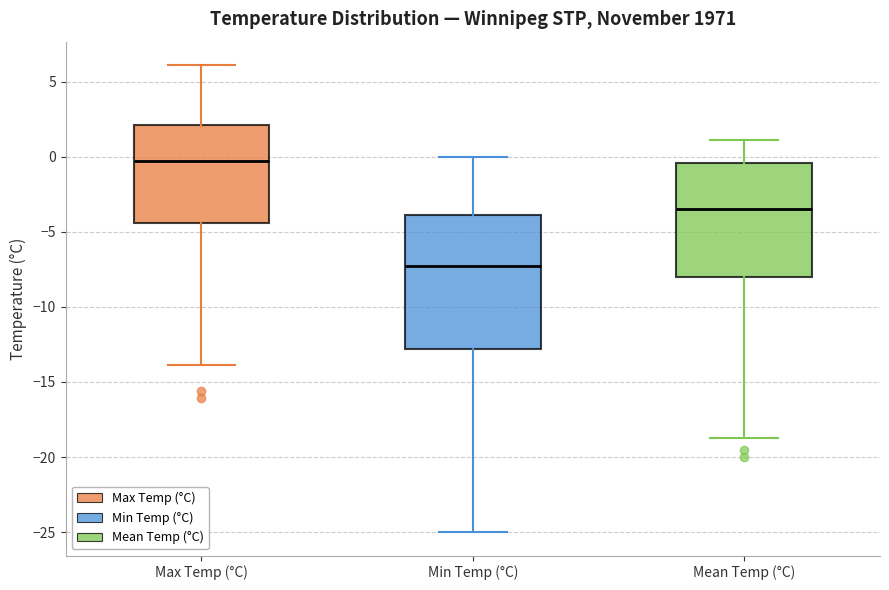

Reading left to right, transcribe this box plot: for each box, give where its median line is, the range the box spans, and where its two whiskers end, as read against the y-axis. The values are not printed on the chart, so give them approximately, as read against the axis.

Max Temp (°C): median -0.5, box -4.5 to 2.0, whiskers -14.0 to 6.0
Min Temp (°C): median -7.0, box -13.0 to -4.0, whiskers -25.0 to 0.0
Mean Temp (°C): median -3.5, box -8.0 to -0.5, whiskers -18.5 to 1.0